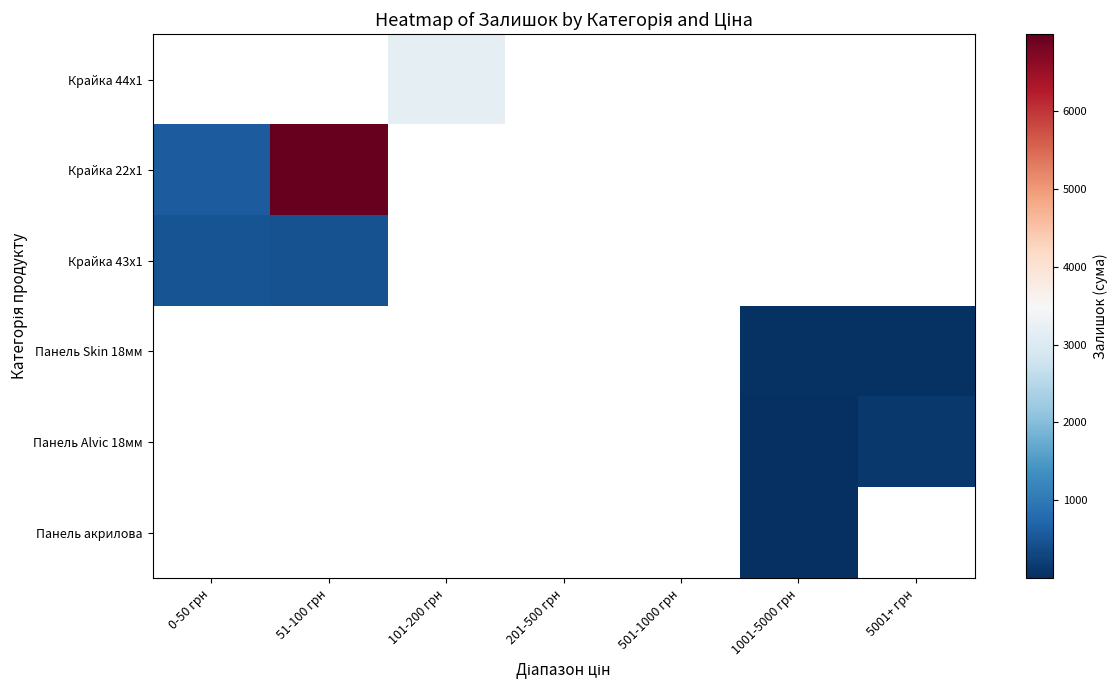

What is the maximum value shown in the chart?

6987.0